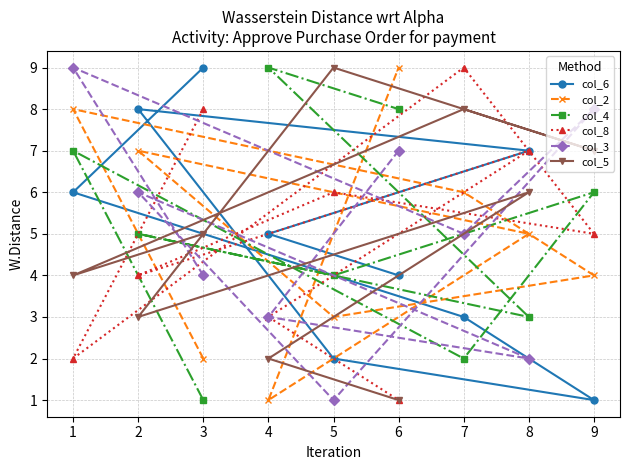

What is the sum of all col_8 values?

45